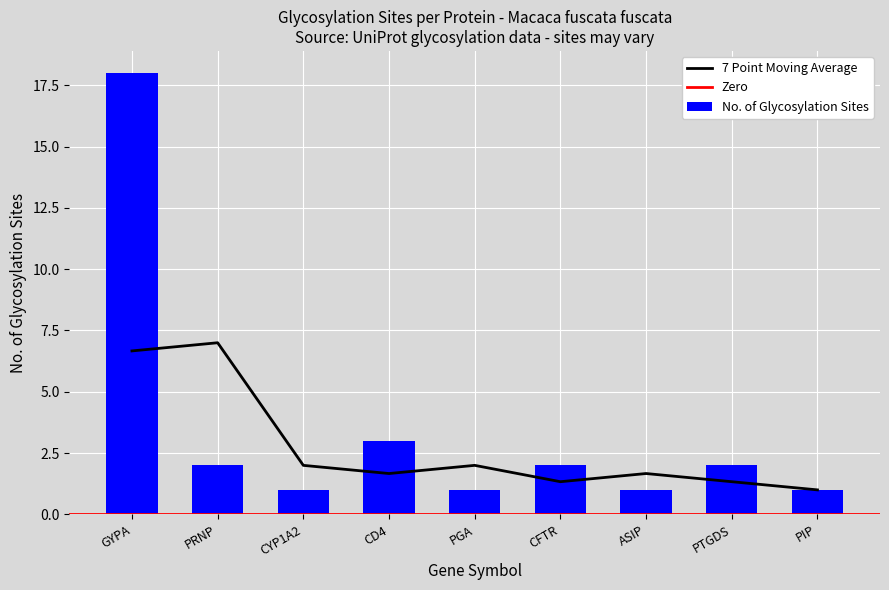

What is the sum of all values?

31